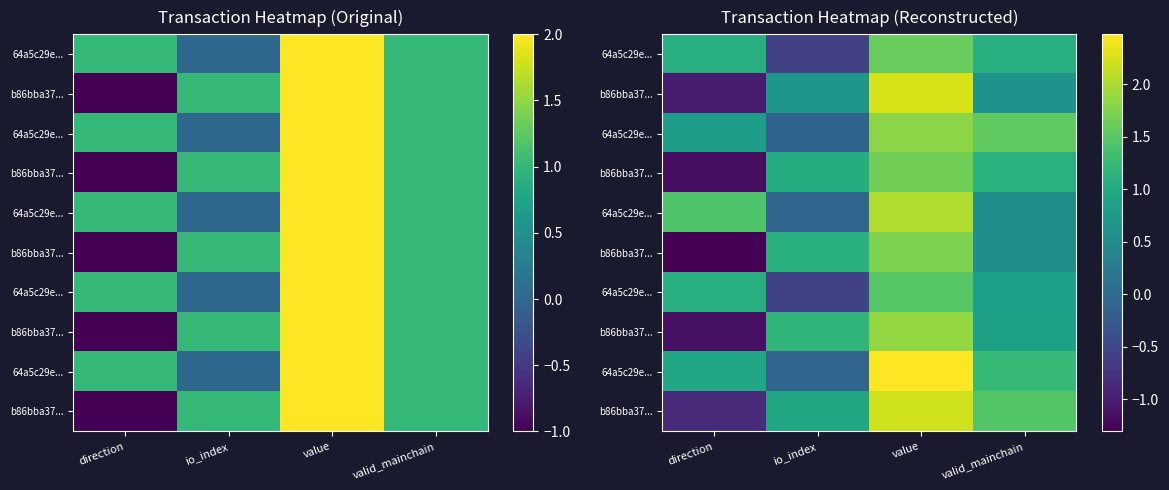

Which has a higher value, valid_mainchain or io_index?

valid_mainchain